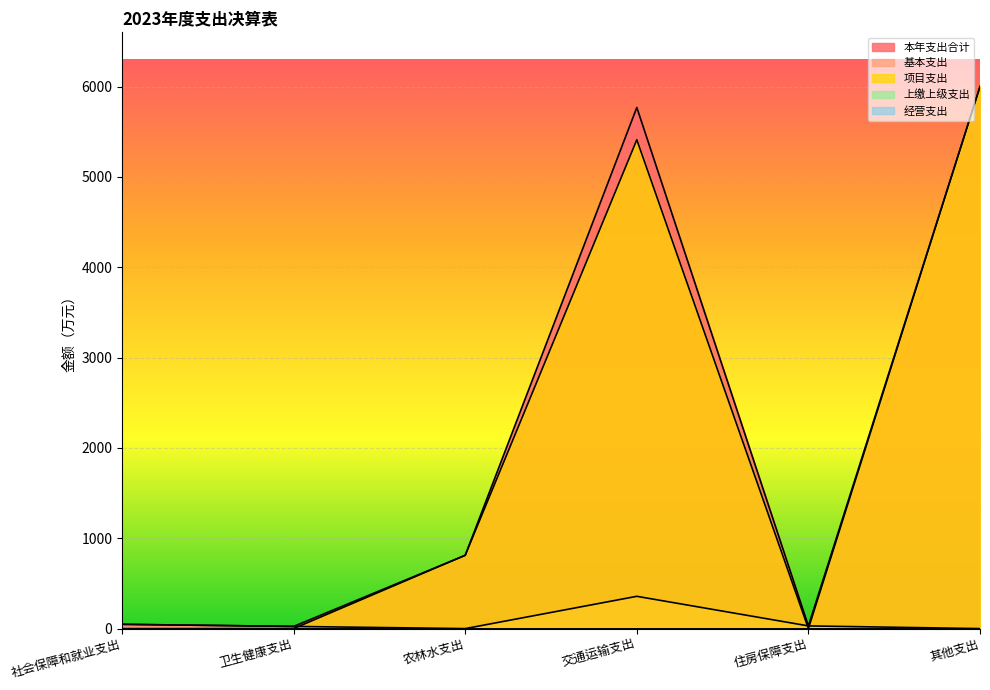

Which has a higher value, 交通运输支出 or 住房保障支出?

交通运输支出